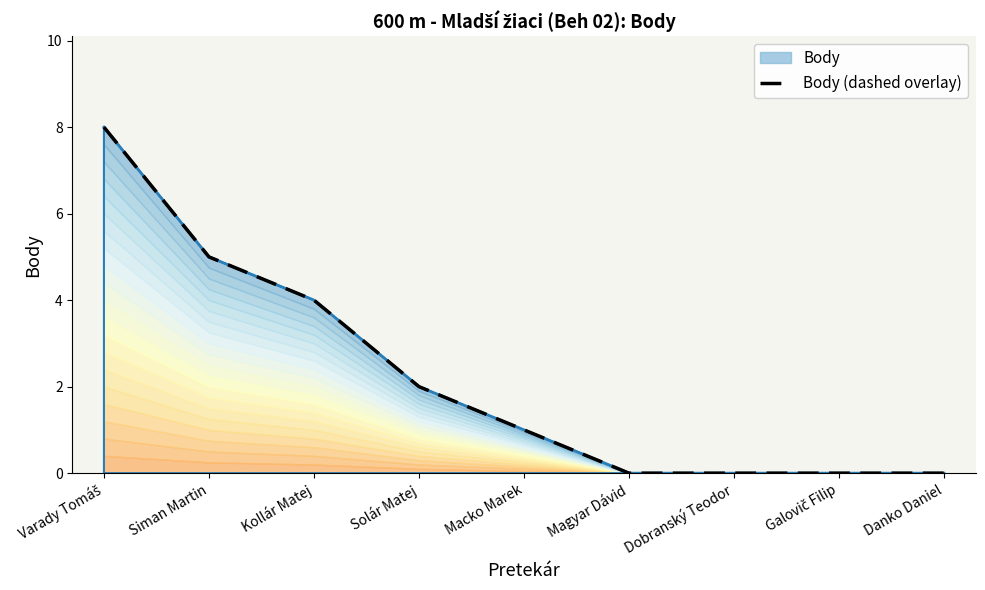

Does the chart display data point markers on the line(s)?

No